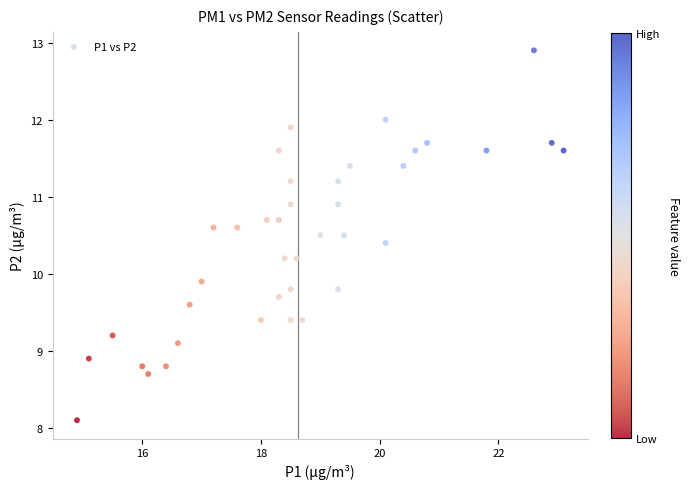

What Y value in the scatter plot is closest to 10?

9.9